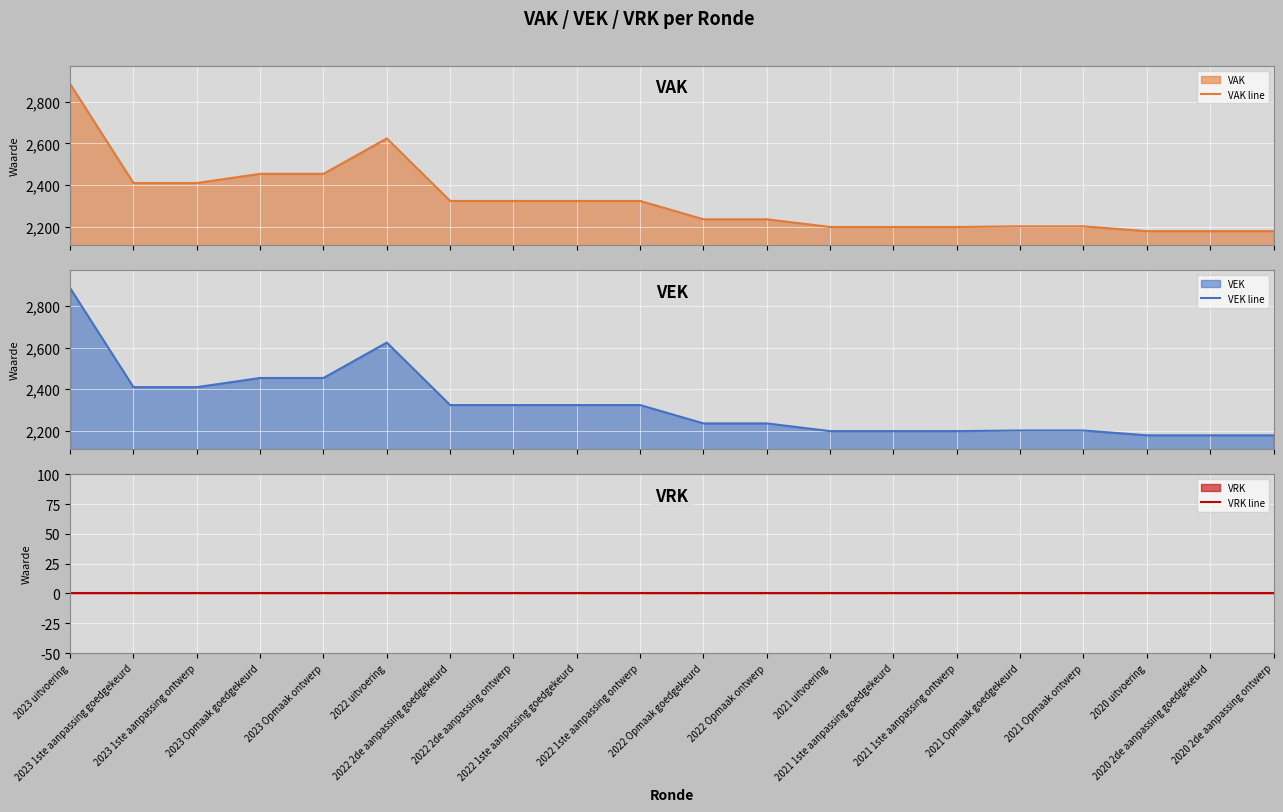

True or false: VRK line has a value of 0 at 2022 uitvoering.

True